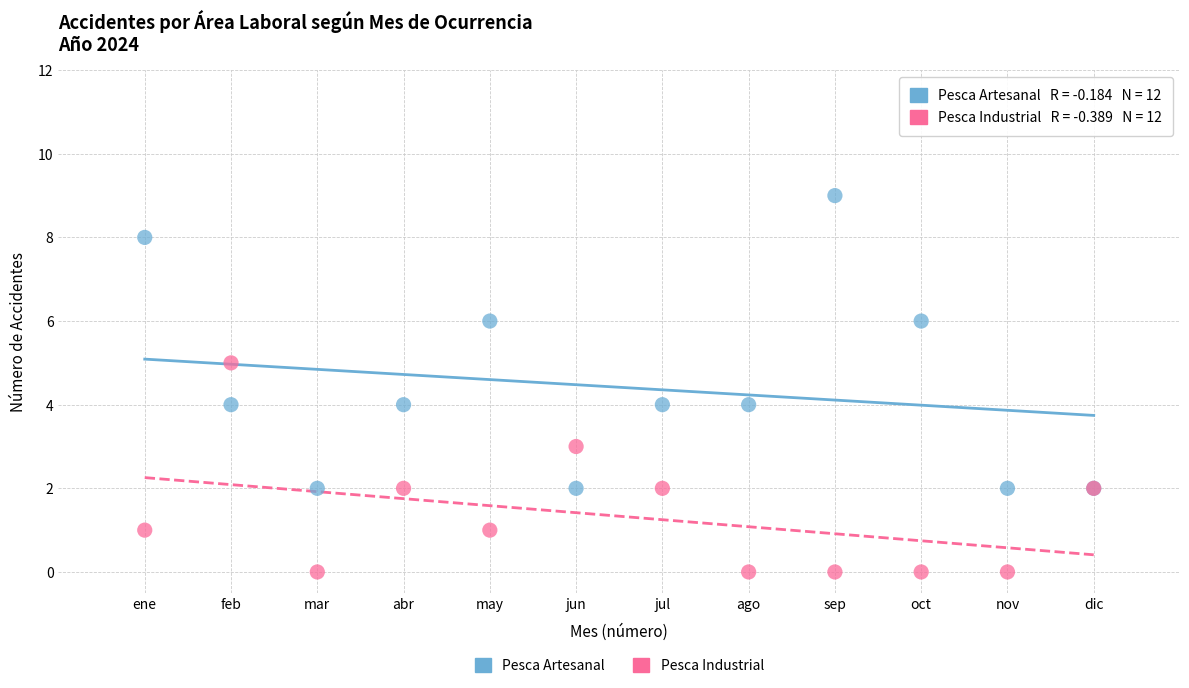

Which series contains the lowest Y value?

Pesca Industrial